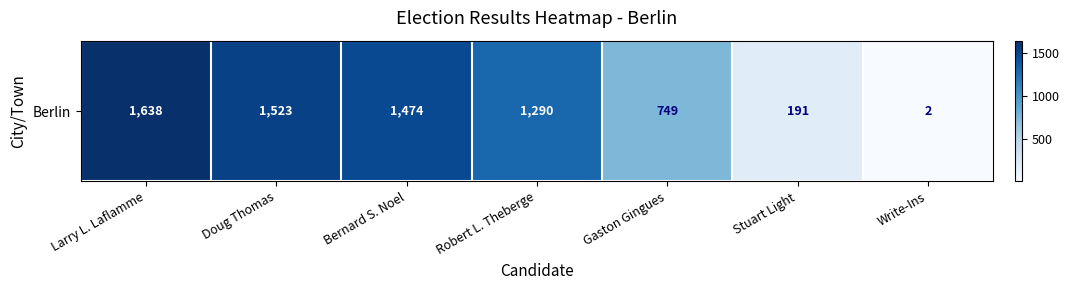

Which label corresponds to the smallest value in the chart?

Write-Ins